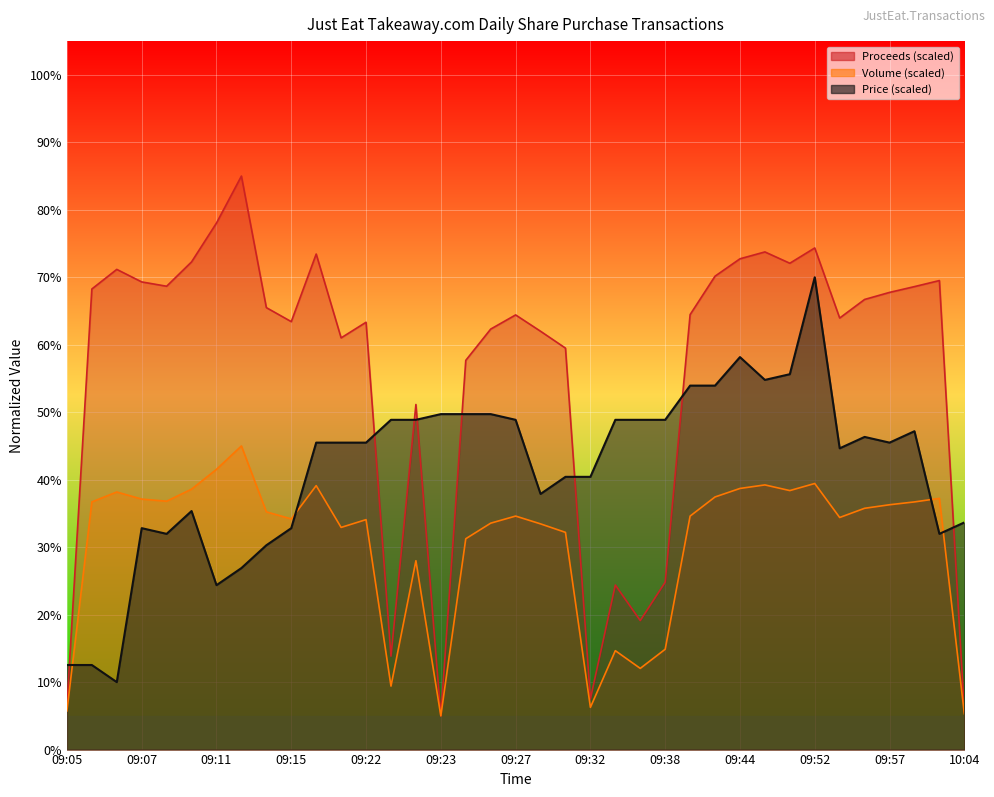

Which series has the largest range (max minus min)?

Proceeds (scaled)